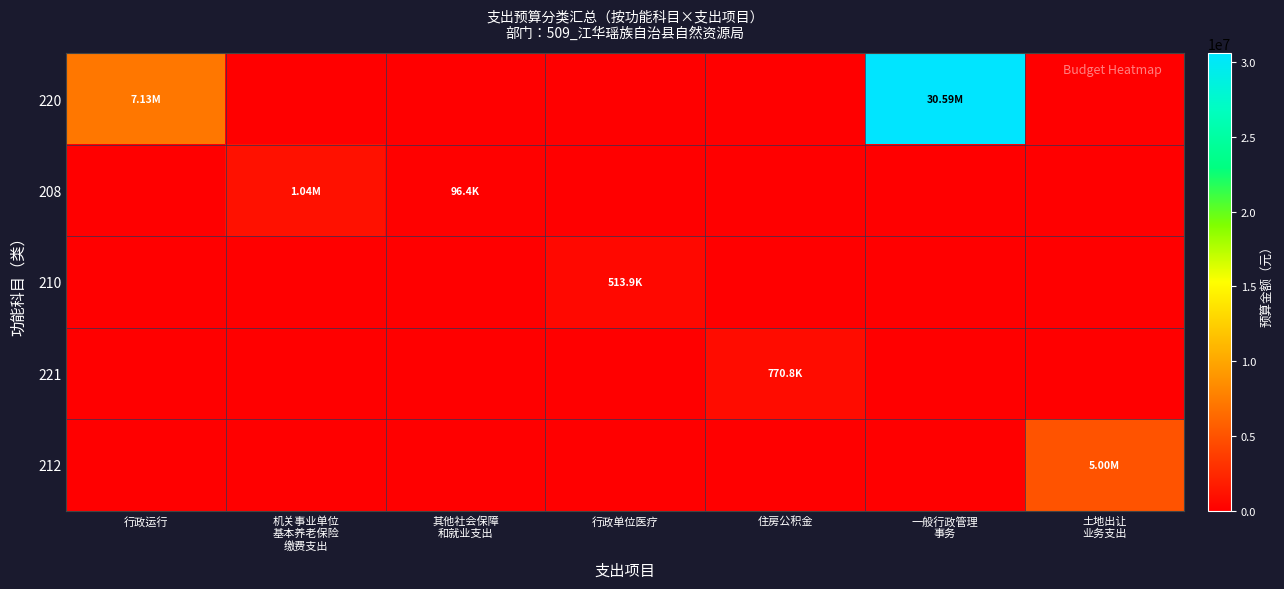

Reading left to right, transcribe all the data shown in this chart.

220: 行政运行=7131378.3	机关事业单位
基本养老保险
缴费支出=0.0	其他社会保障
和就业支出=0.0	行政单位医疗=0.0	住房公积金=0.0	一般行政管理
事务=30593180.0	土地出让
业务支出=0.0
208: 行政运行=0.0	机关事业单位
基本养老保险
缴费支出=1039836.3	其他社会保障
和就业支出=96353.3	行政单位医疗=0.0	住房公积金=0.0	一般行政管理
事务=0.0	土地出让
业务支出=0.0
210: 行政运行=0.0	机关事业单位
基本养老保险
缴费支出=0.0	其他社会保障
和就业支出=0.0	行政单位医疗=513884.2	住房公积金=0.0	一般行政管理
事务=0.0	土地出让
业务支出=0.0
221: 行政运行=0.0	机关事业单位
基本养老保险
缴费支出=0.0	其他社会保障
和就业支出=0.0	行政单位医疗=0.0	住房公积金=770826.2	一般行政管理
事务=0.0	土地出让
业务支出=0.0
212: 行政运行=0.0	机关事业单位
基本养老保险
缴费支出=0.0	其他社会保障
和就业支出=0.0	行政单位医疗=0.0	住房公积金=0.0	一般行政管理
事务=0.0	土地出让
业务支出=5000000.0